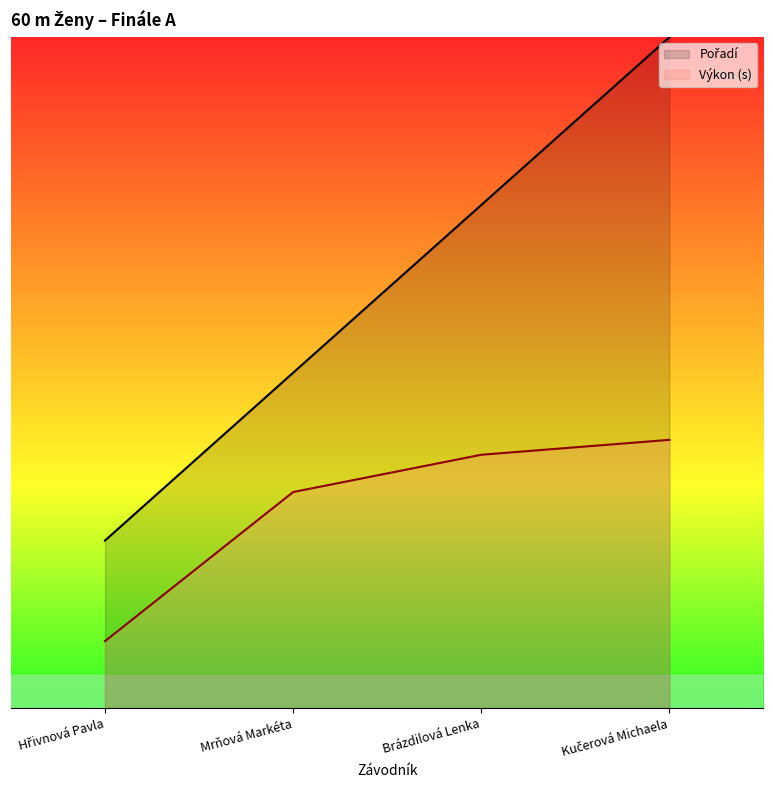

What is the sum of the Výkon values at Kučerová Michaela and Brázdilová Lenka?

7.8